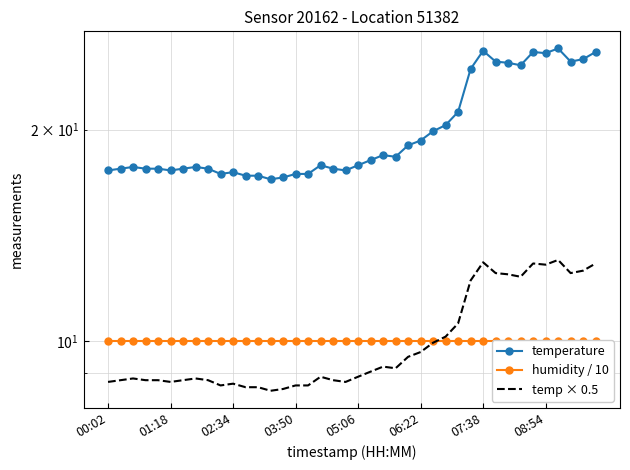

True or false: temp × 0.5 has a value of 8.7 at 03:50.

True